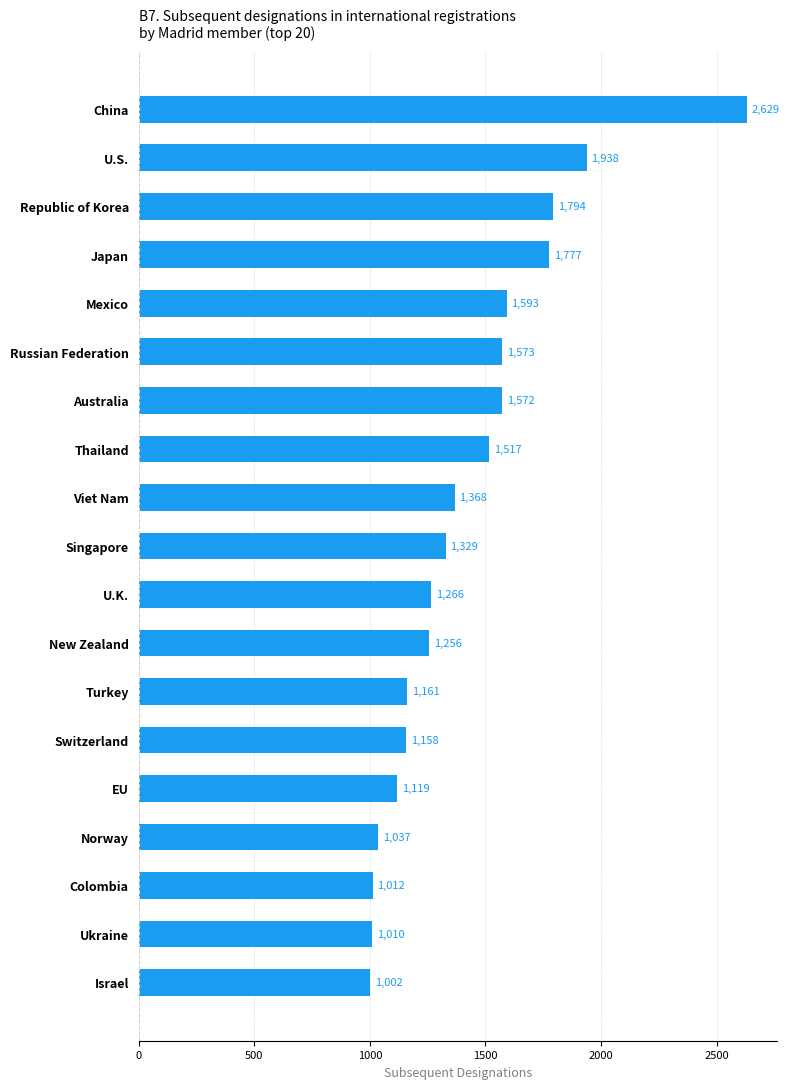

Which label corresponds to the smallest value in the chart?

Israel